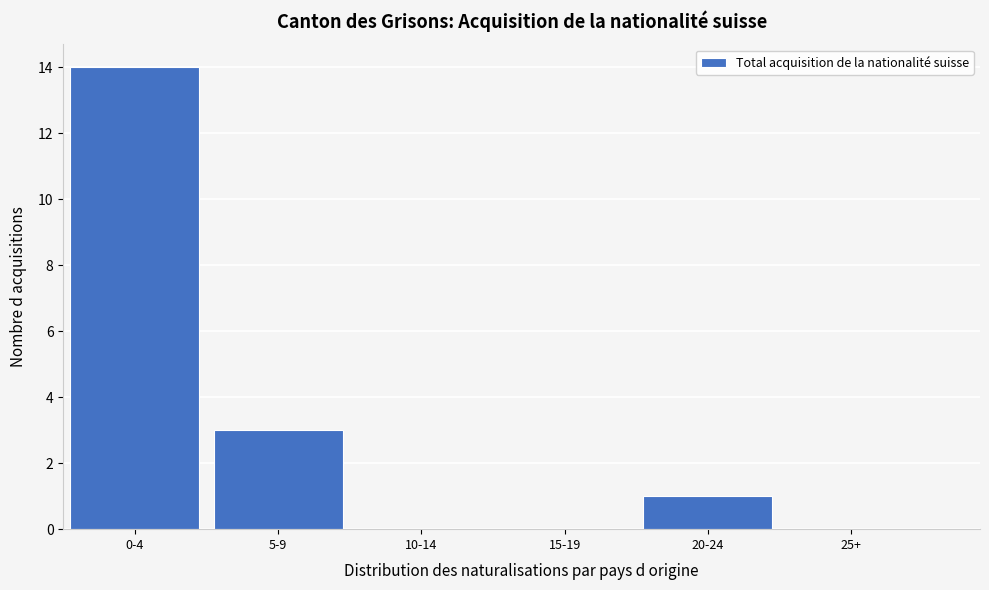

Reading right to left, extract all data points from this chart.

25+=0	20-24=1	15-19=0	10-14=0	5-9=3	0-4=14